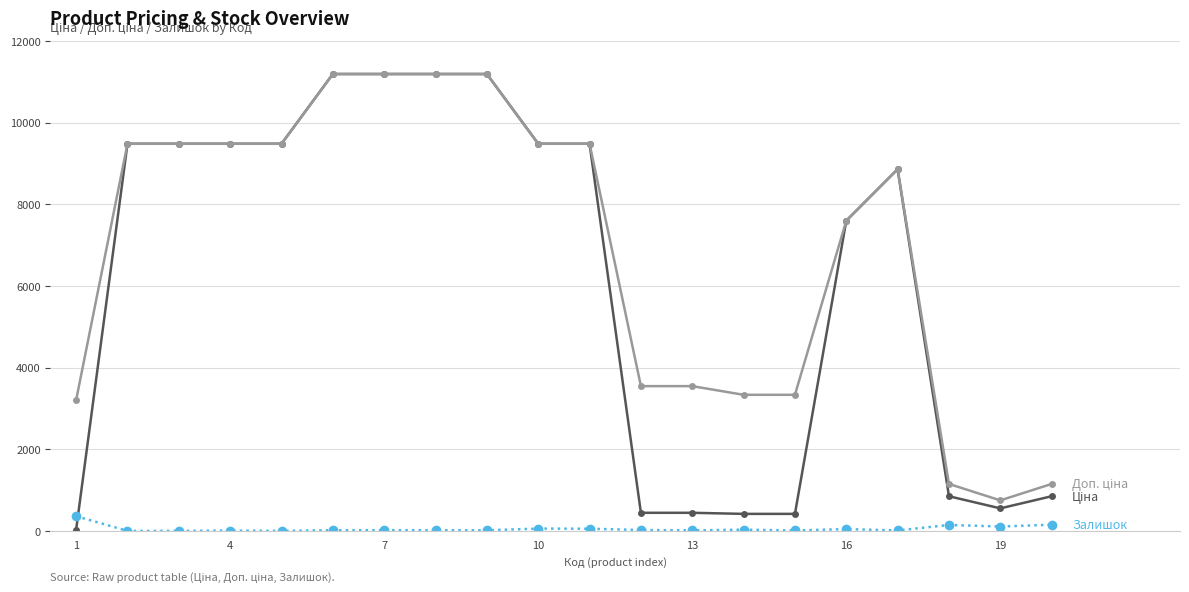

What is the greatest value displayed?

11188.2